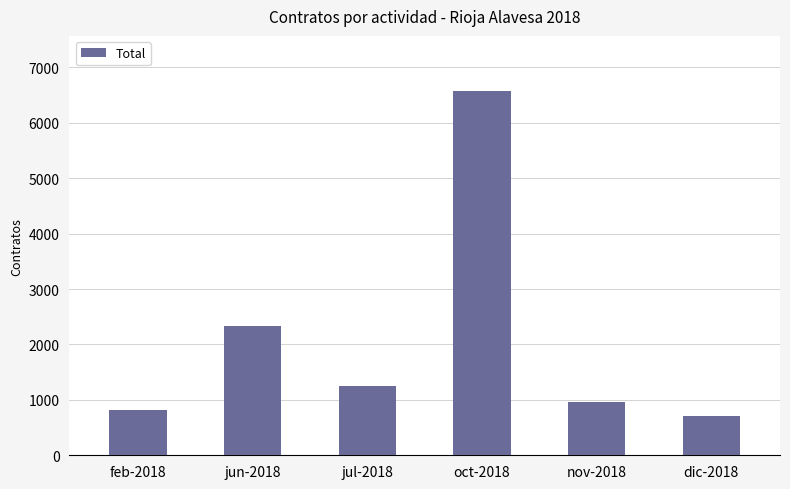

What is the approximate value at jun-2018?

2324